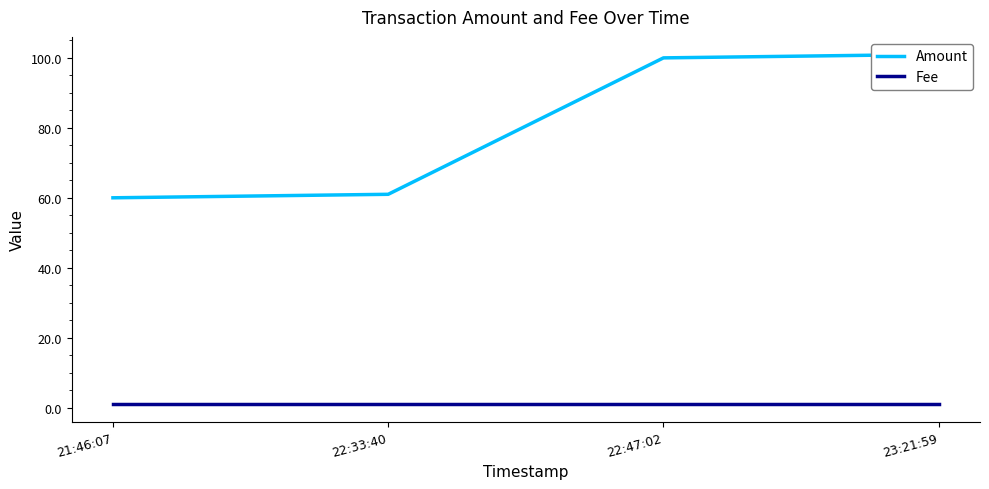

How many series are shown in this chart?

2